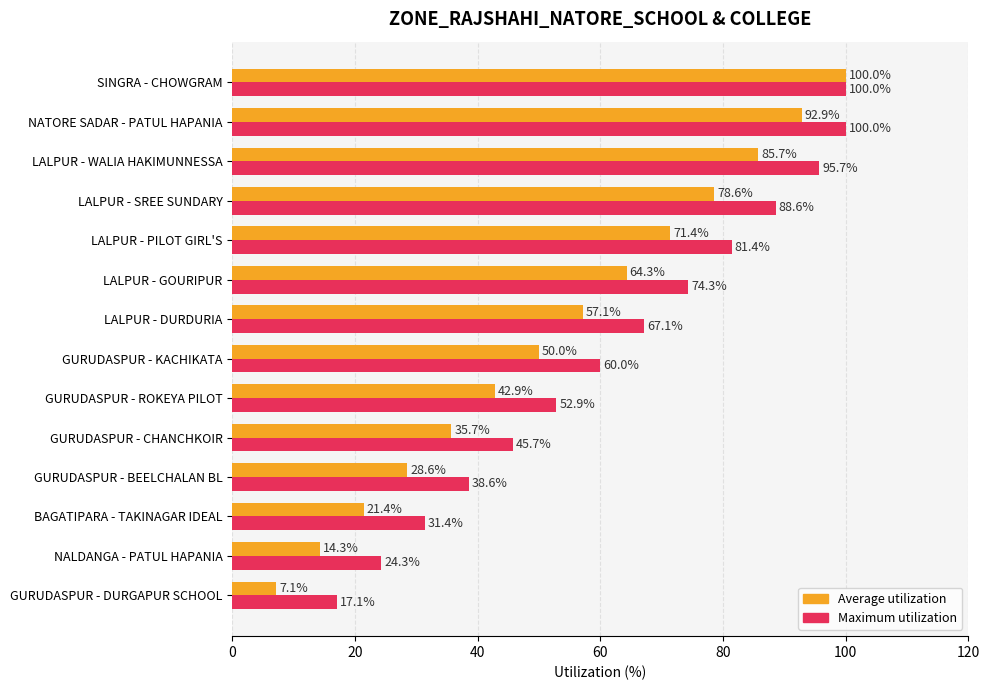

At which category is the sum across all series the highest?

SINGRA - CHOWGRAM